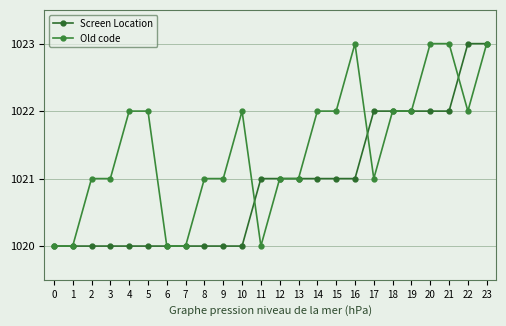

The Old code series shows 402 at 14. True or false?

False